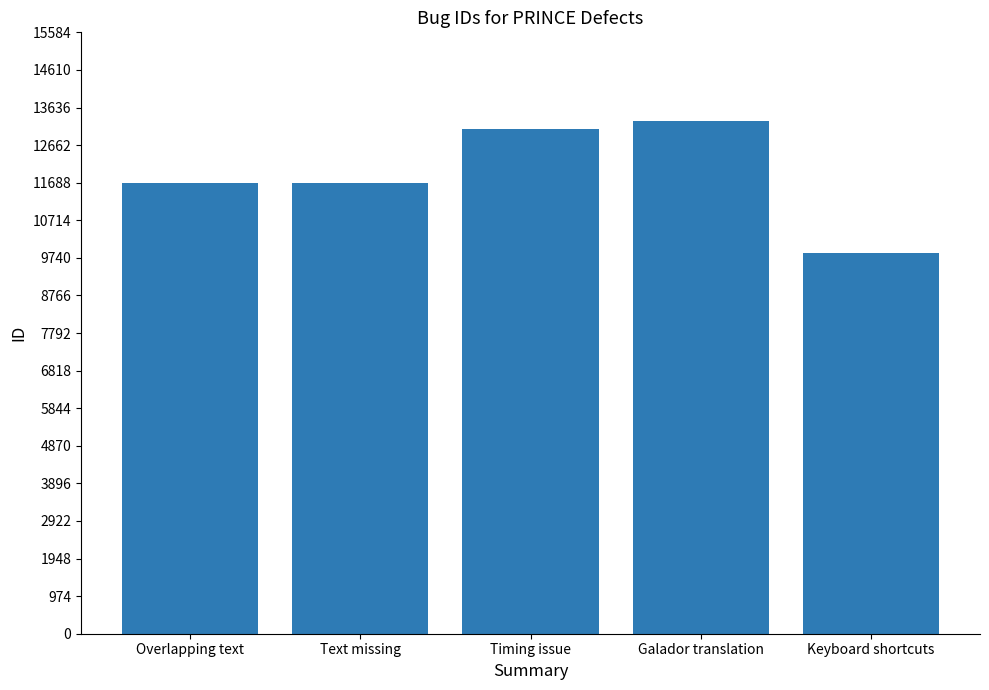

What is the change in value from Overlapping text to Timing issue?

+1399